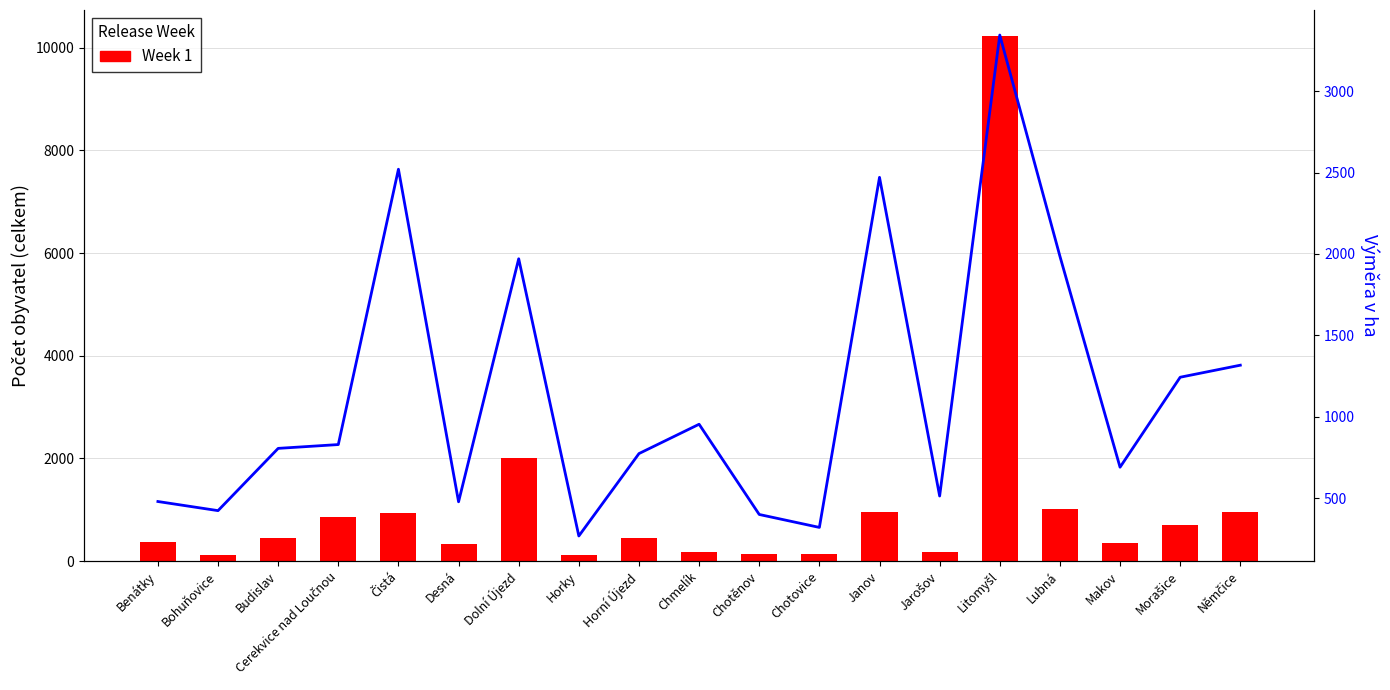

Is it true that Week 1 equals 509.9 at Čistá?

False